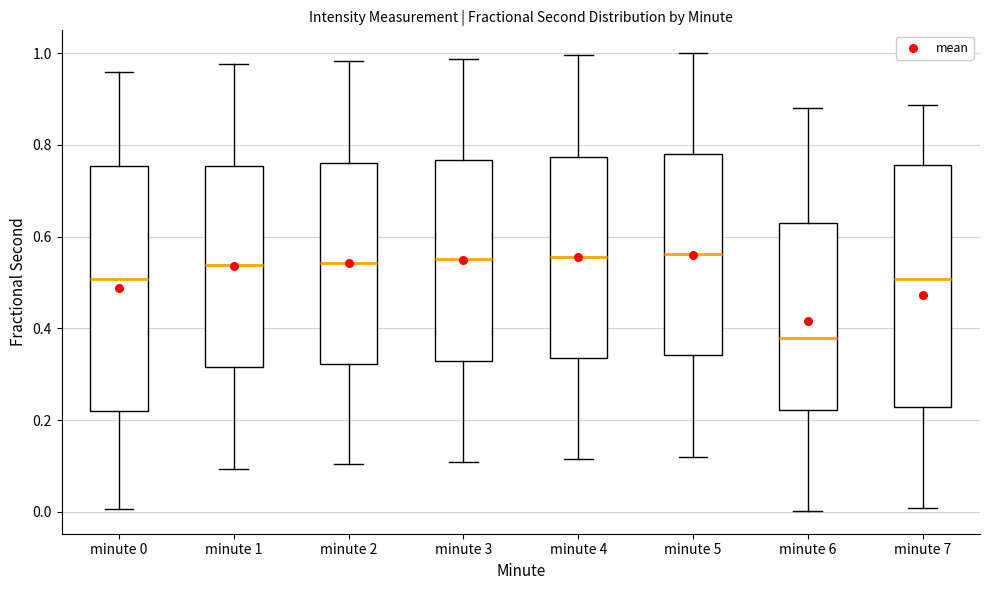

Reading left to right, transcribe this box plot: for each box, give where its median line is, the range the box spans, and where its two whiskers end, as read against the y-axis. The values are not printed on the chart, so give them approximately, as read against the axis.

minute 0: median 0.50, box 0.22 to 0.76, whiskers 0.00 to 0.96
minute 1: median 0.54, box 0.32 to 0.76, whiskers 0.10 to 0.98
minute 2: median 0.54, box 0.32 to 0.76, whiskers 0.10 to 0.98
minute 3: median 0.56, box 0.32 to 0.76, whiskers 0.10 to 0.98
minute 4: median 0.56, box 0.34 to 0.78, whiskers 0.12 to 1.00
minute 5: median 0.56, box 0.34 to 0.78, whiskers 0.12 to 1.00
minute 6: median 0.38, box 0.22 to 0.64, whiskers 0.00 to 0.88
minute 7: median 0.50, box 0.22 to 0.76, whiskers 0.00 to 0.88